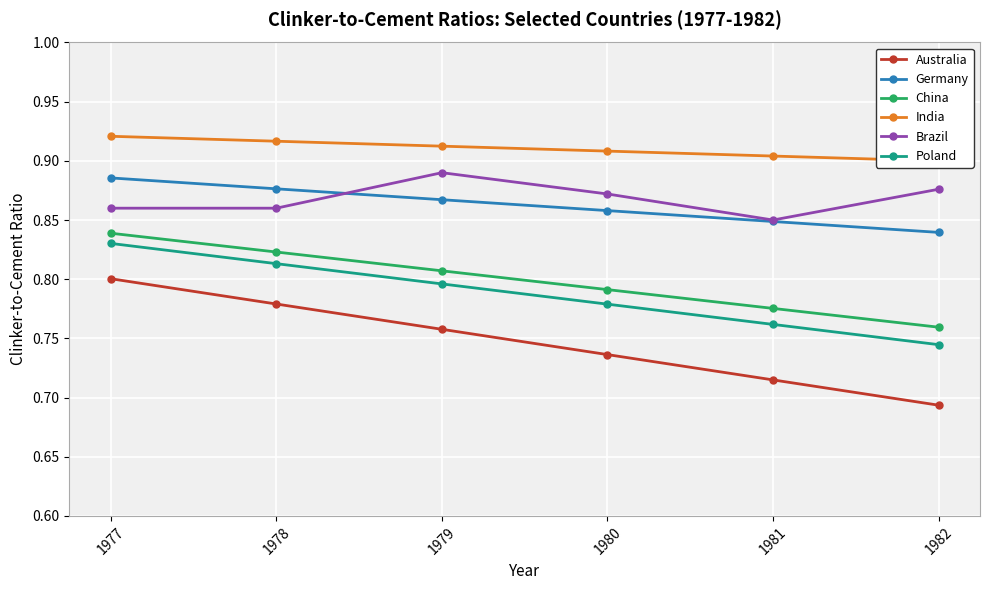

What is the sum of the India values at 1980 and 1978?

1.8